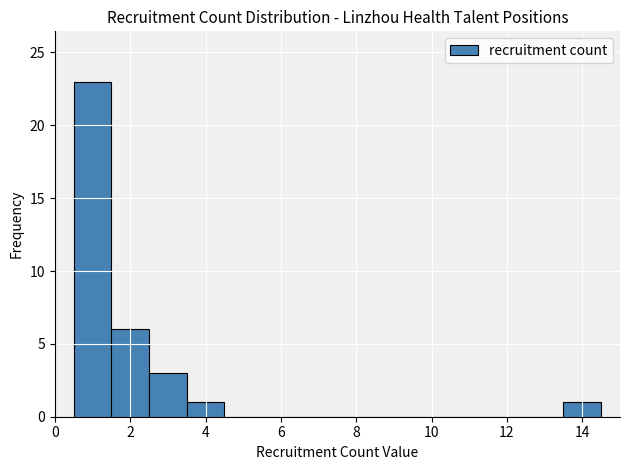

Reading left to right, transcribe this chart: for each bar, give the range it covers on the x-axis and its height. Neither the bar edges nor the heights are printed on the chart, so give them approximately, as read against the axes.

0.5 to 1.5: 23
1.5 to 2.5: 6
2.5 to 3.5: 3
3.5 to 4.5: 1
4.5 to 5.5: 0
5.5 to 6.5: 0
6.5 to 7.5: 0
7.5 to 8.5: 0
8.5 to 9.5: 0
9.5 to 10.5: 0
10.5 to 11.5: 0
11.5 to 12.5: 0
12.5 to 13.5: 0
13.5 to 14.5: 1